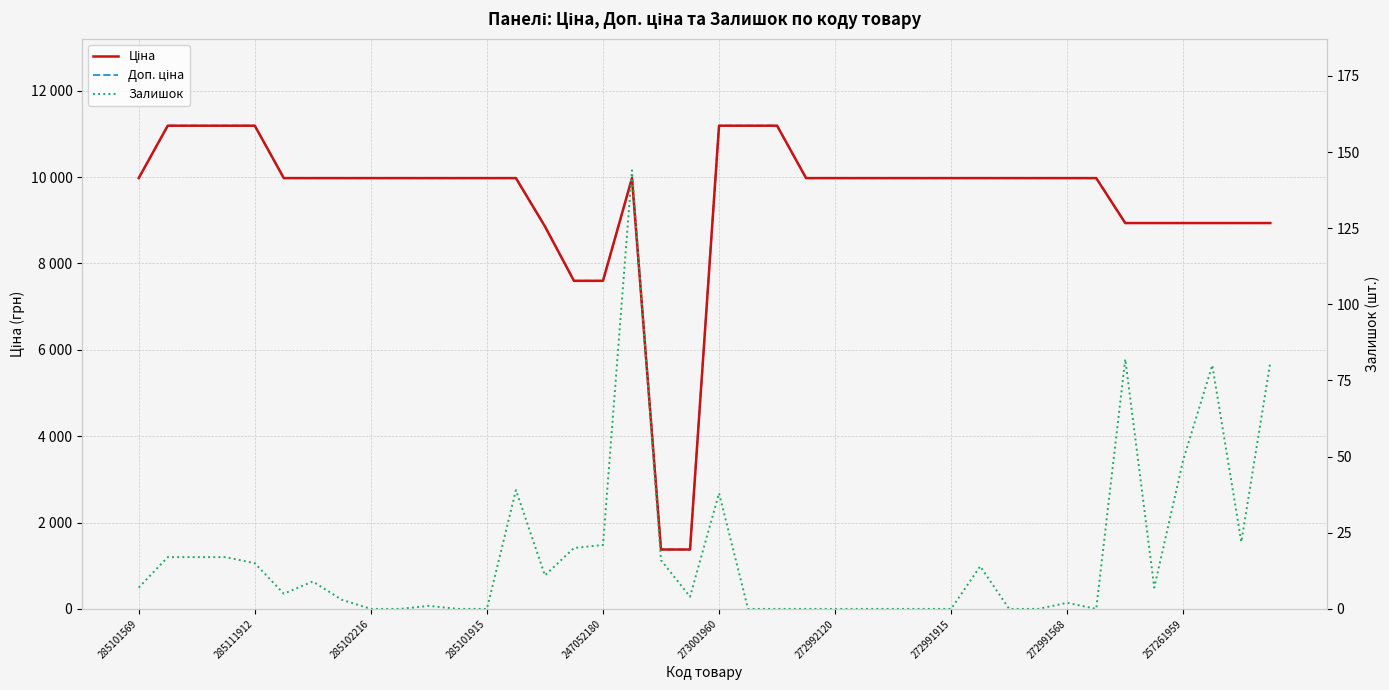

True or false: Доп. ціна and Залишок intersect in this chart.

False